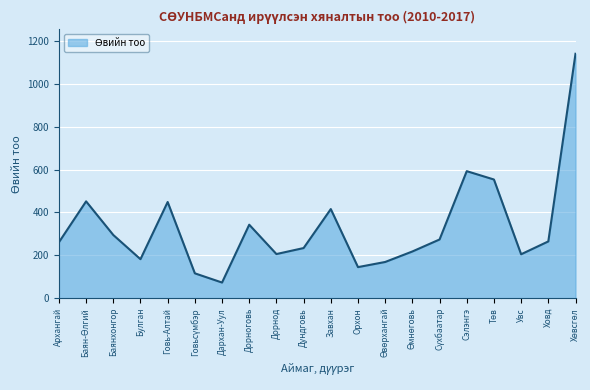

Which label corresponds to the smallest value in the chart?

Дархан-Уул